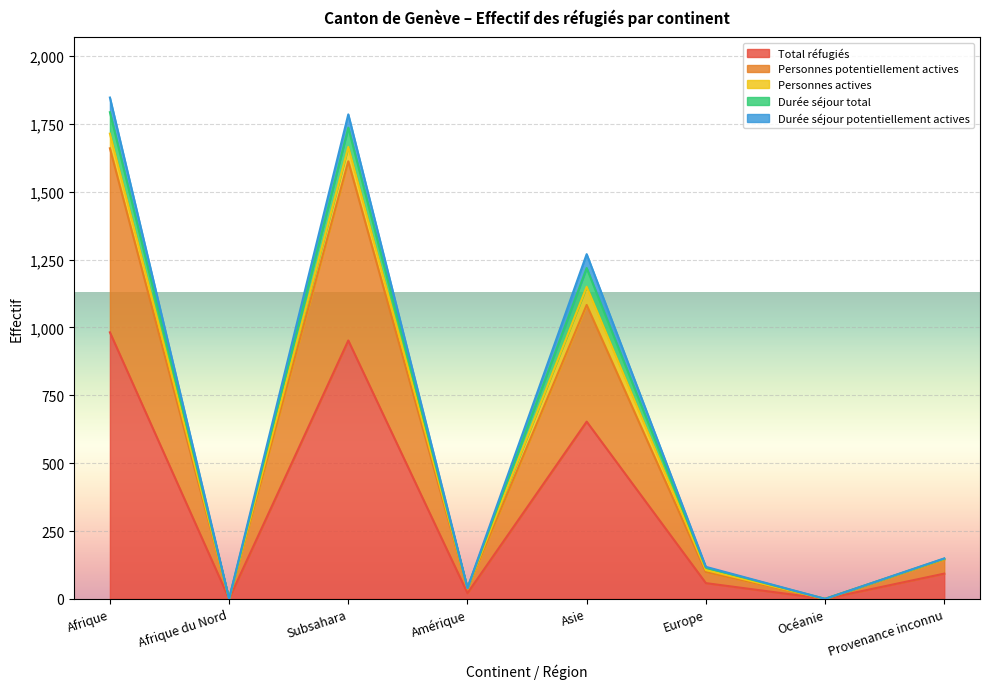

What is the difference between the highest and lowest values at Subsahara?

833